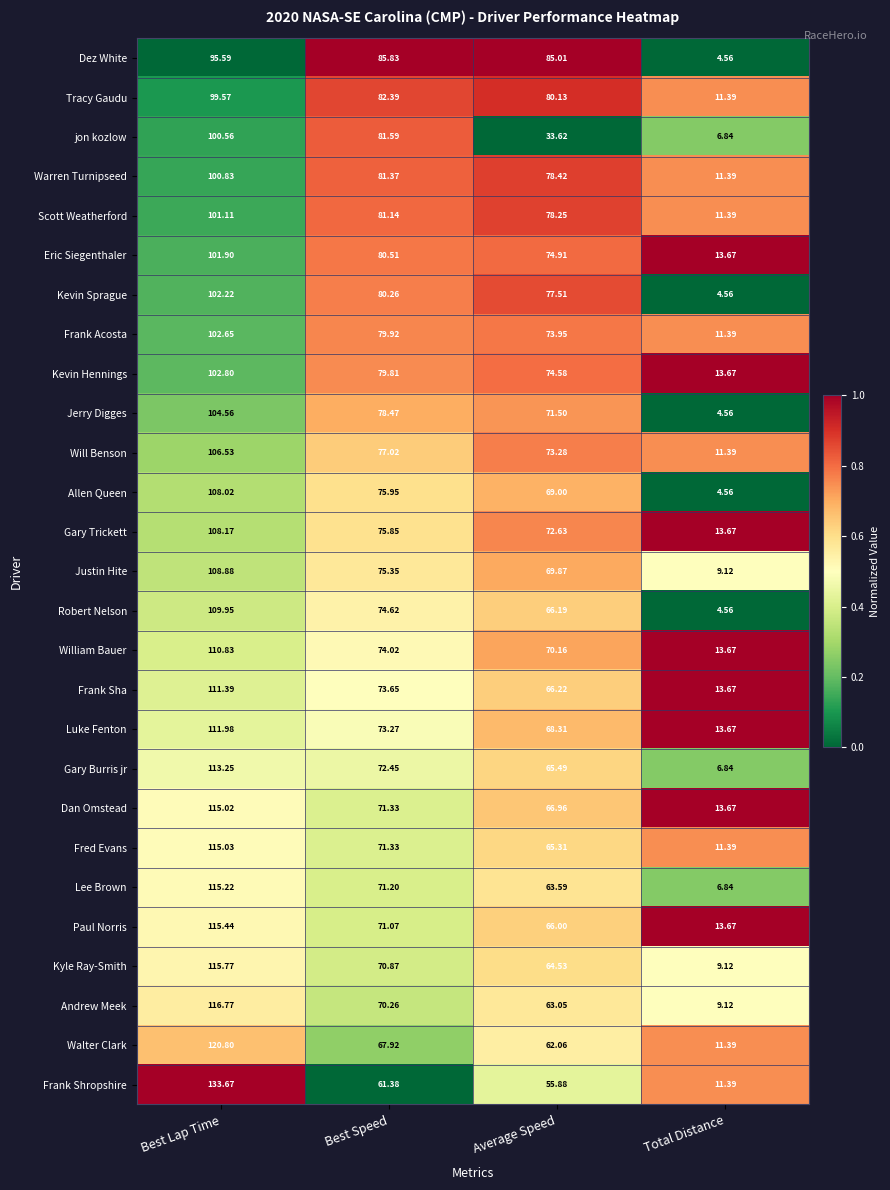

Which series changed the most between Best Lap Time and Best Speed?

Frank Shropshire